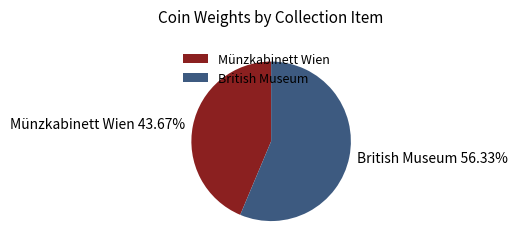

Count the number of slices in the pie.

2